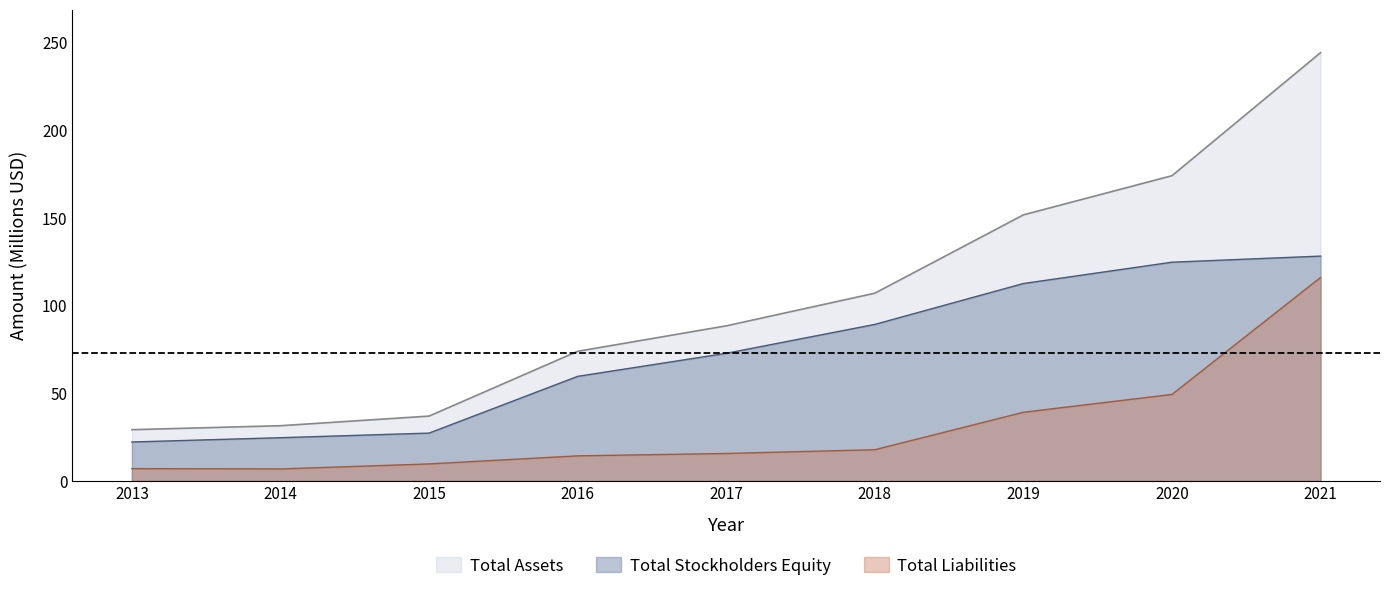

What is the average value of the Total Stockholders Equity series?

73.5